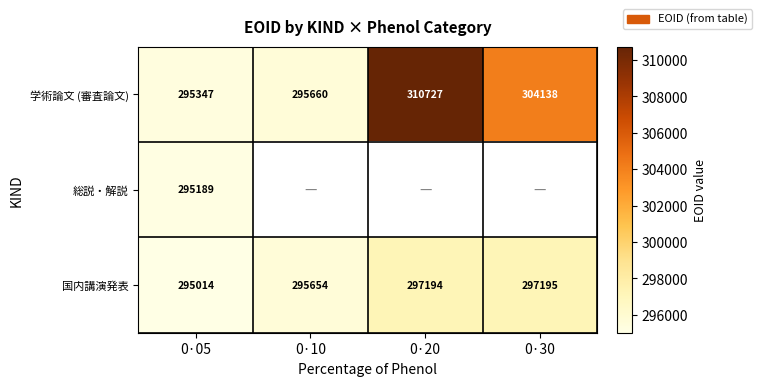

List the labels in order of 国内講演発表 value, smallest first.

0·05, 0·10, 0·20, 0·30